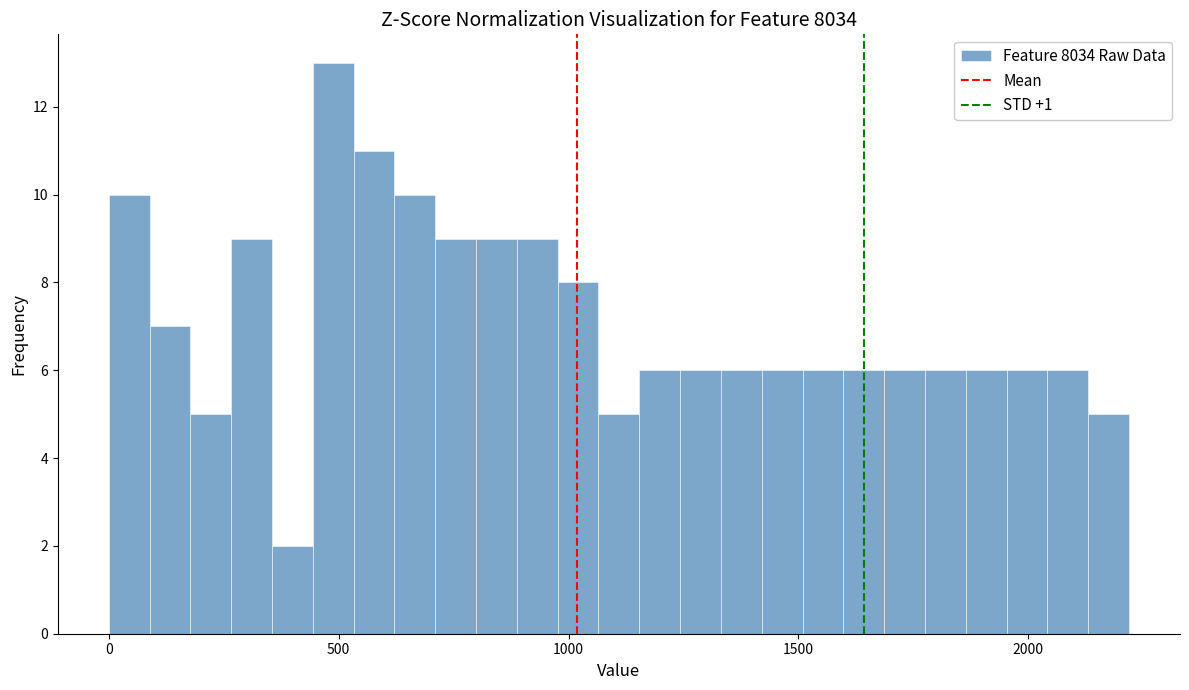

Around what value on the x-axis is the tallest bar? Give the approximate position of its centre, as read against the axis.

500